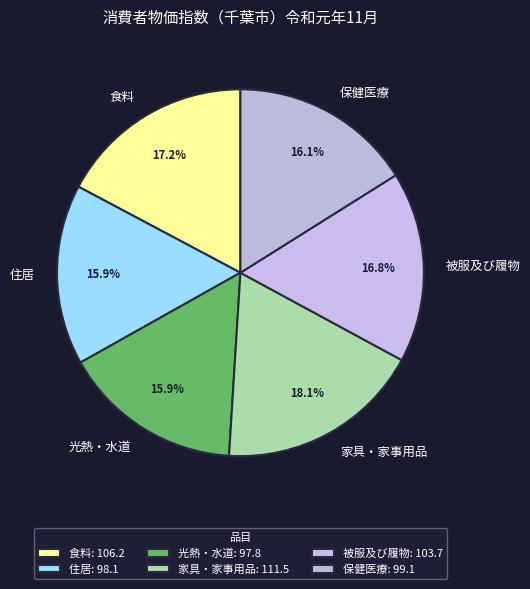

Approximately how many times larger is the value at 被服及び履物 compared to 光熱・水道?

1.1